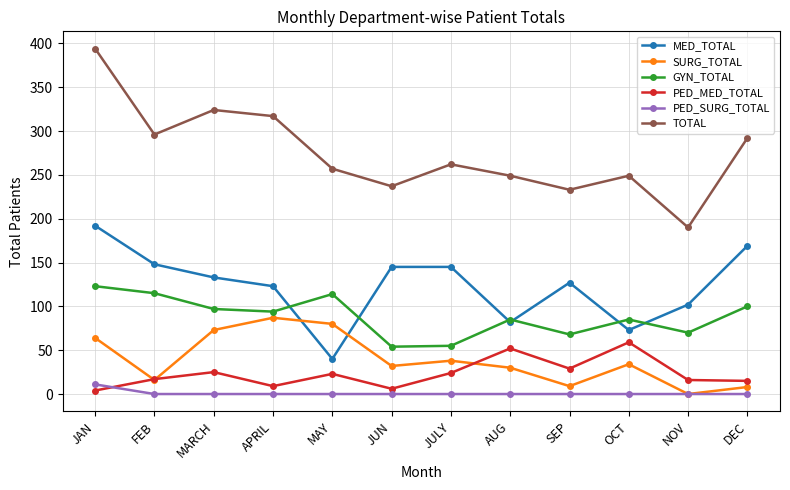

What is the difference between the highest and lowest values at APRIL?

317